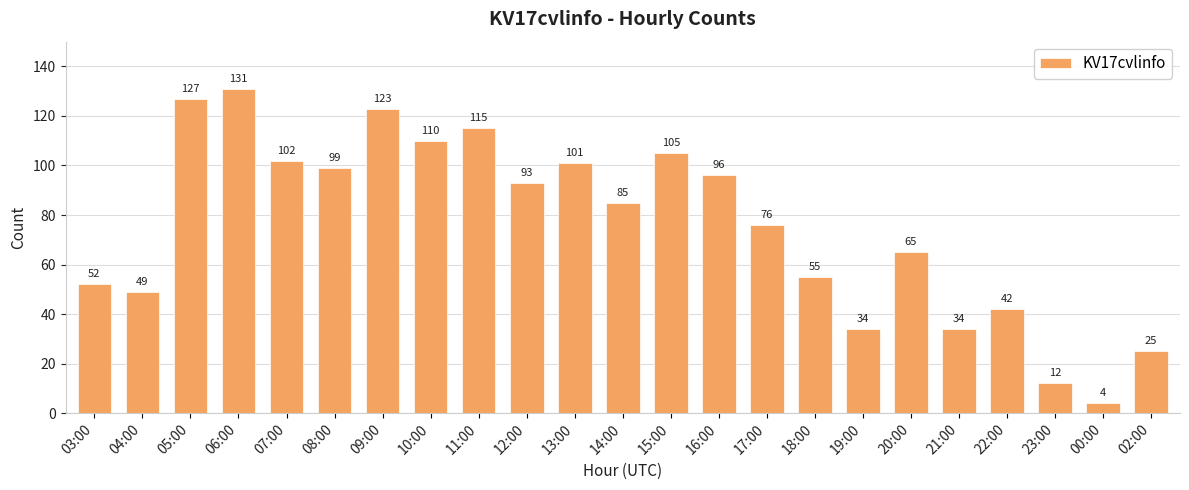

What is the value of the 10th bar from the left?

93